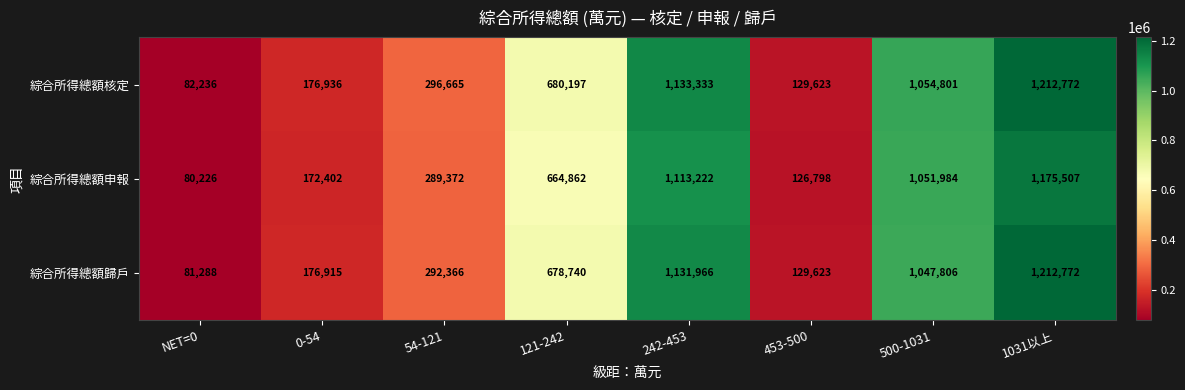

Reading left to right, list all the values displayed in this chart.

綜合所得總額核定: NET=0=82236	0-54=176936	54-121=296665	121-242=680197	242-453=1133333	453-500=129623	500-1031=1054801	1031以上=1212772
綜合所得總額申報: NET=0=80226	0-54=172402	54-121=289372	121-242=664862	242-453=1113222	453-500=126798	500-1031=1051984	1031以上=1175507
綜合所得總額歸戶: NET=0=81288	0-54=176915	54-121=292366	121-242=678740	242-453=1131966	453-500=129623	500-1031=1047806	1031以上=1212772